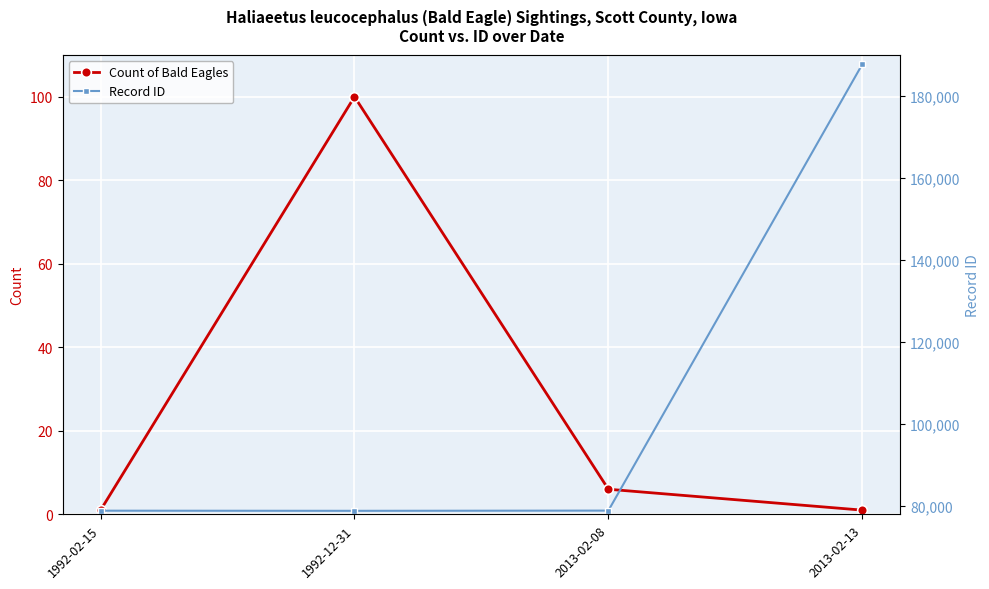

True or false: Count of Bald Eagles and Record ID intersect in this chart.

False